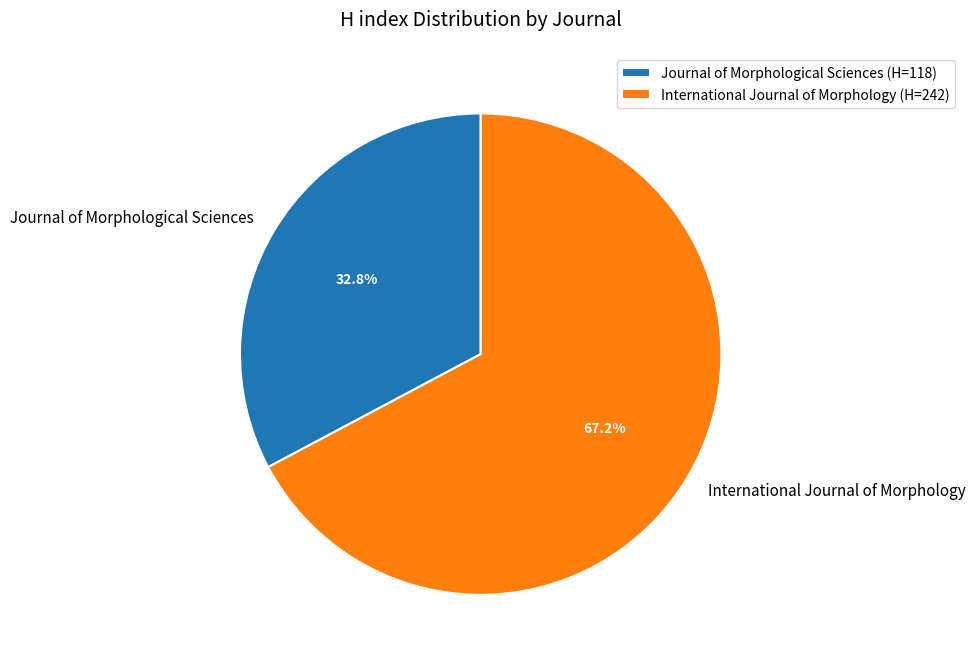

The International Journal of Morphology slice represents 60% of the pie. True or false?

False